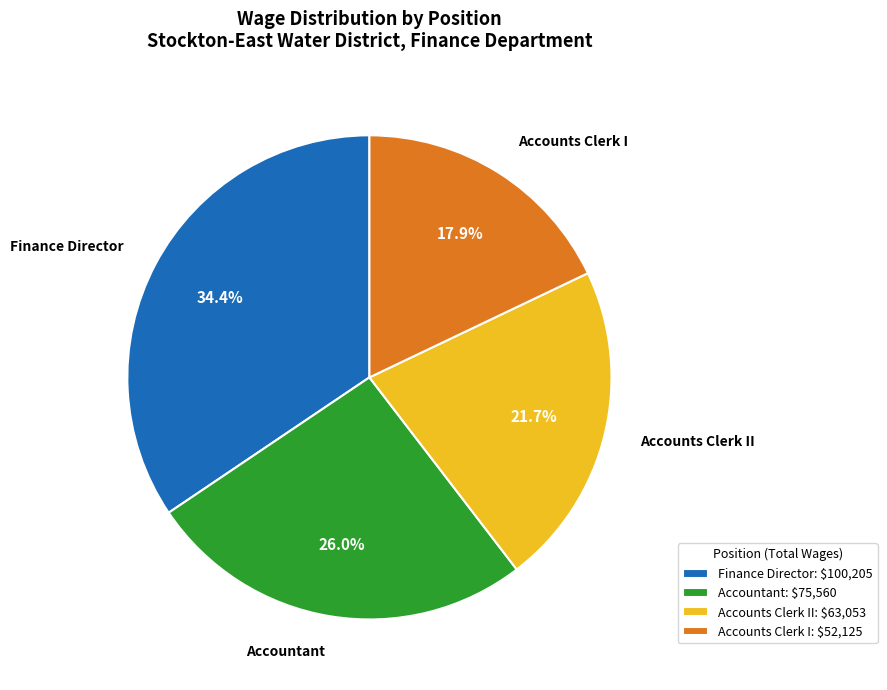

Which slice is the smallest?

Accounts Clerk I: $52,125